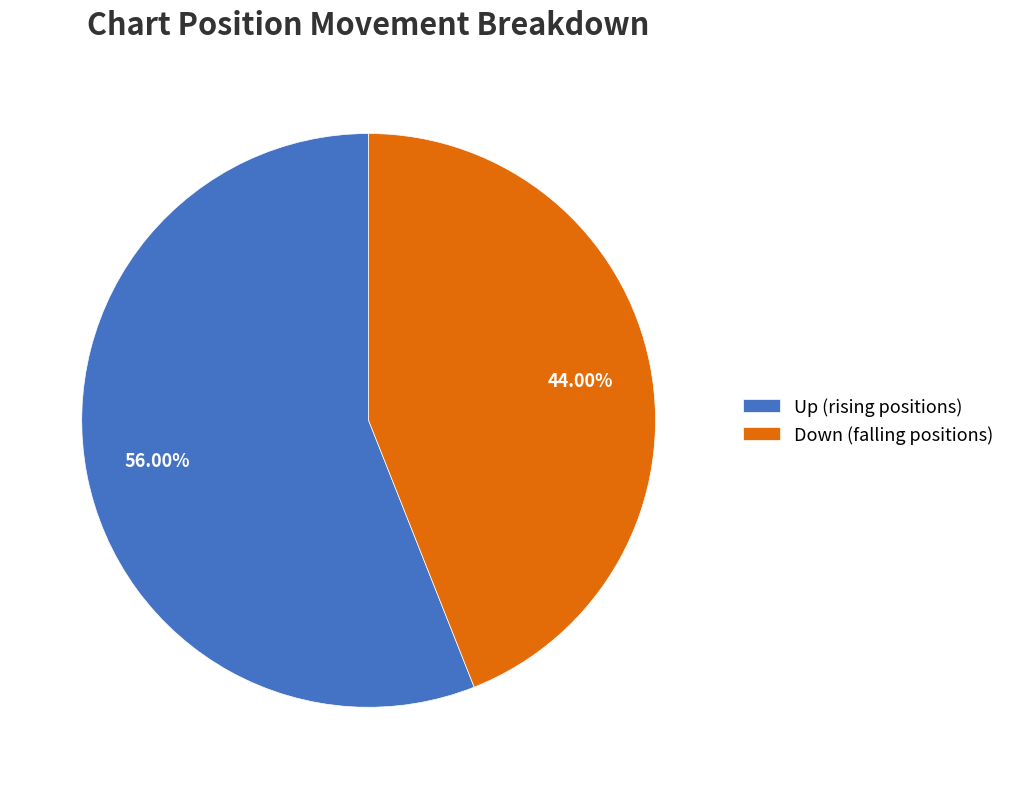

Count the number of slices in the pie.

2